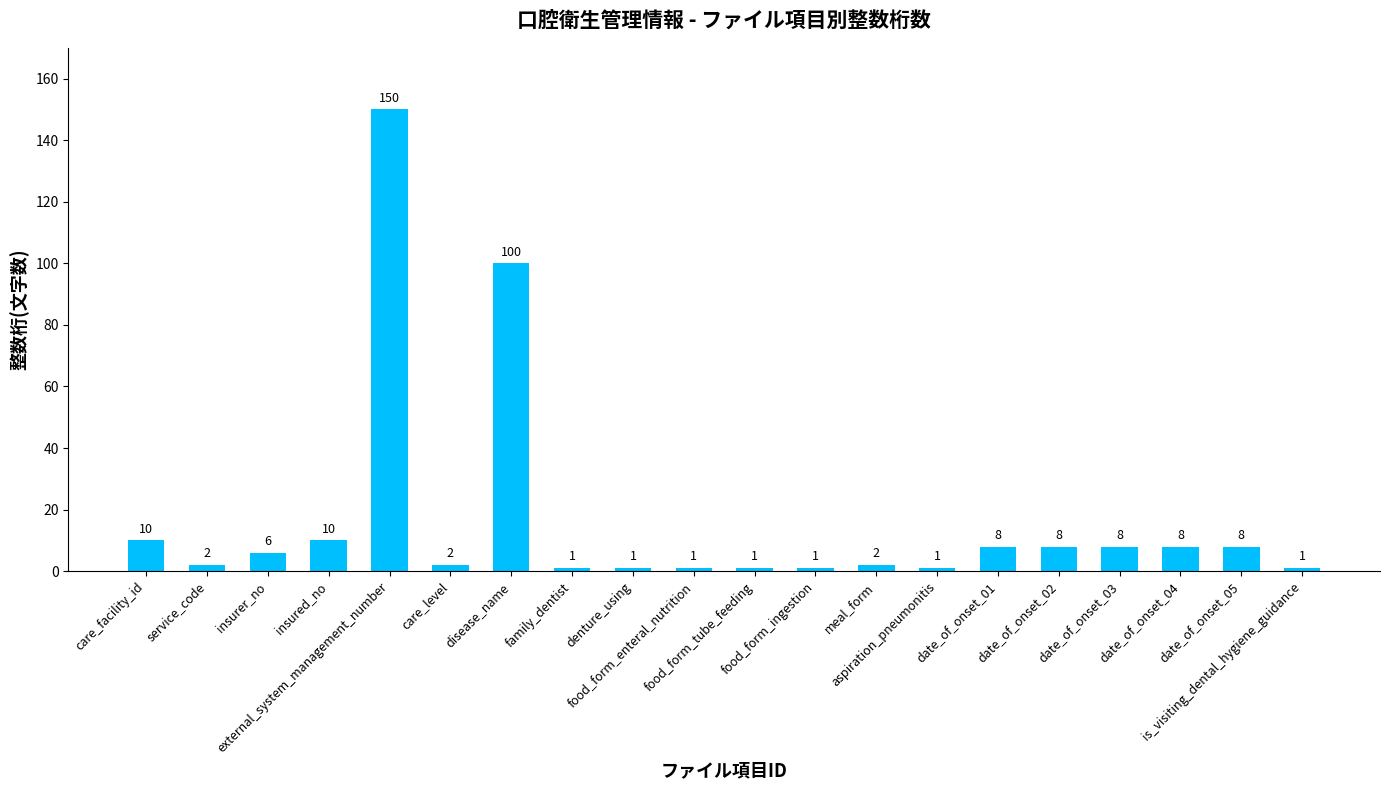

What is the value of the 17th bar from the left?

8